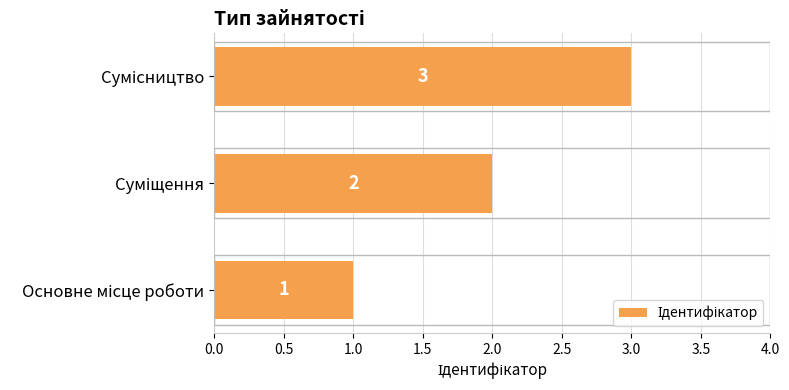

Does the chart contain any negative values?

No